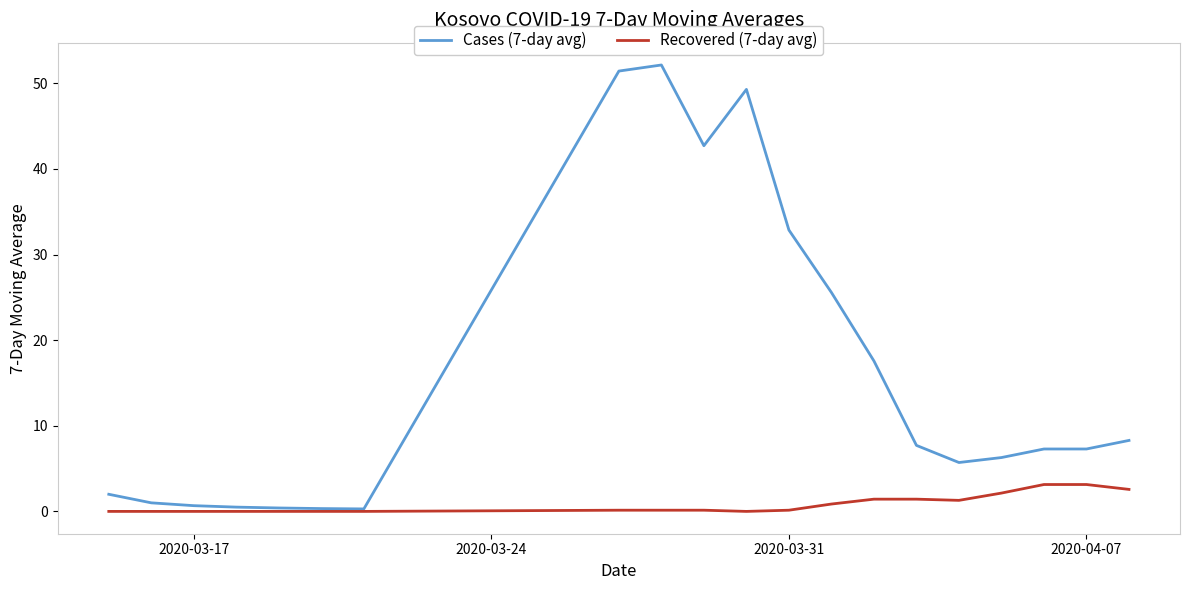

Which series has the widest spread of values?

Cases (7-day avg)